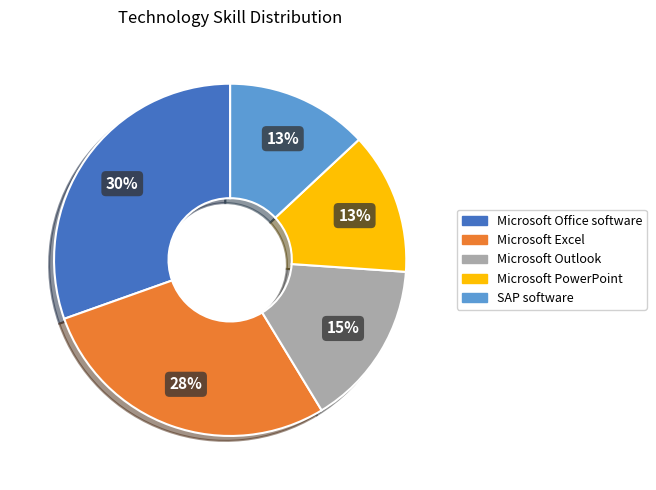

What is the largest slice in the pie chart?

Microsoft Office software